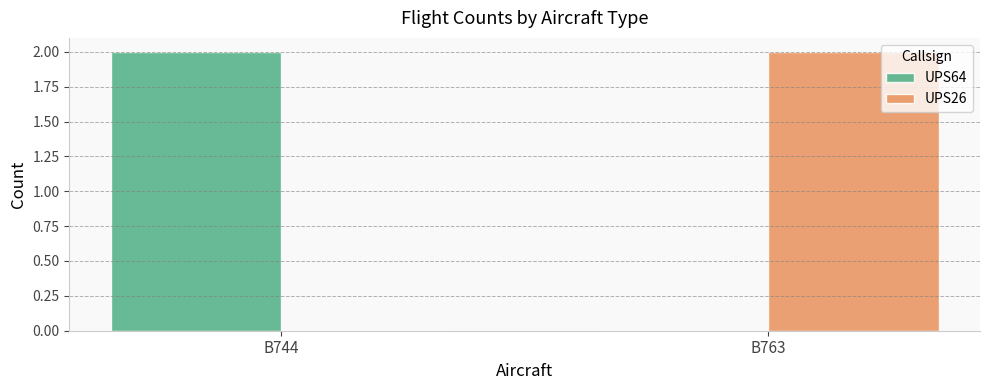

The value of UPS26 at B744 is 0. True or false?

True